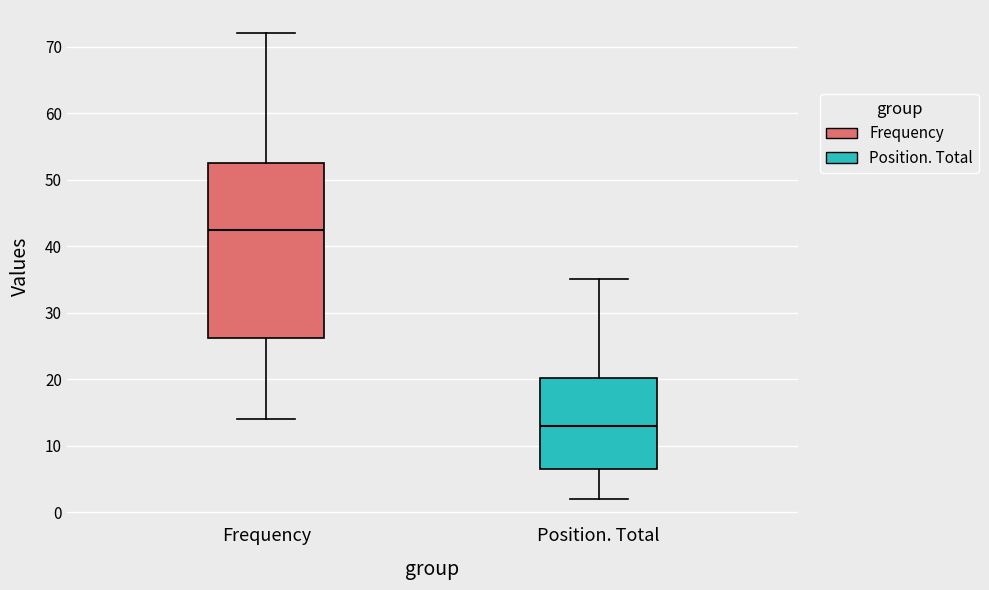

Where does the median line of the box for Position. Total sit on the y-axis? The values are not printed on the chart, so give them approximately, as read against the axis.

13